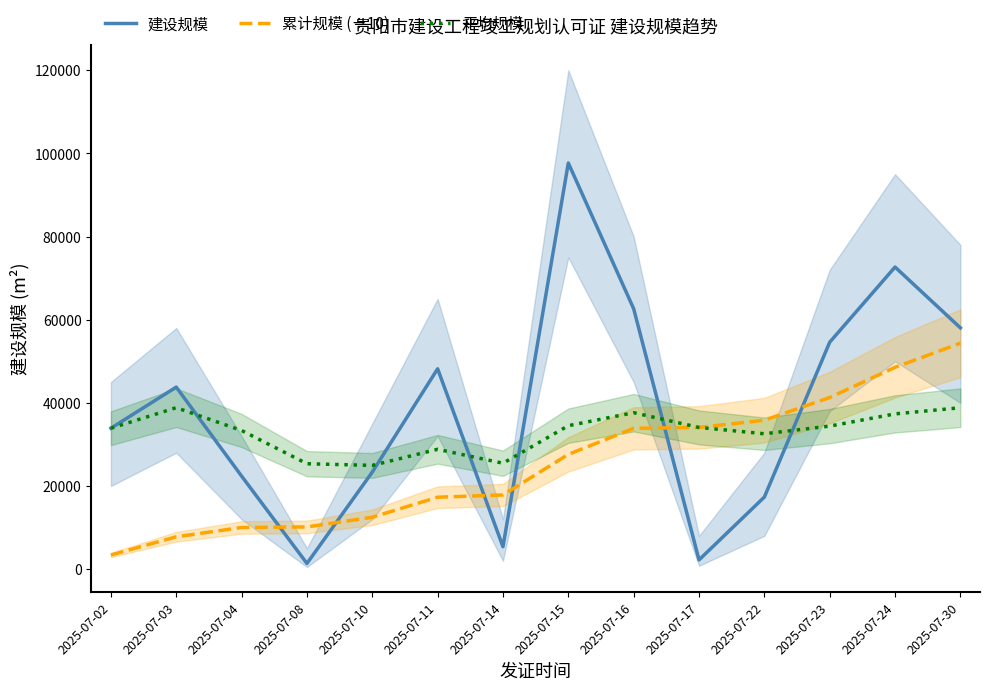

How many values in the 平均规模 series are below 34082?

7